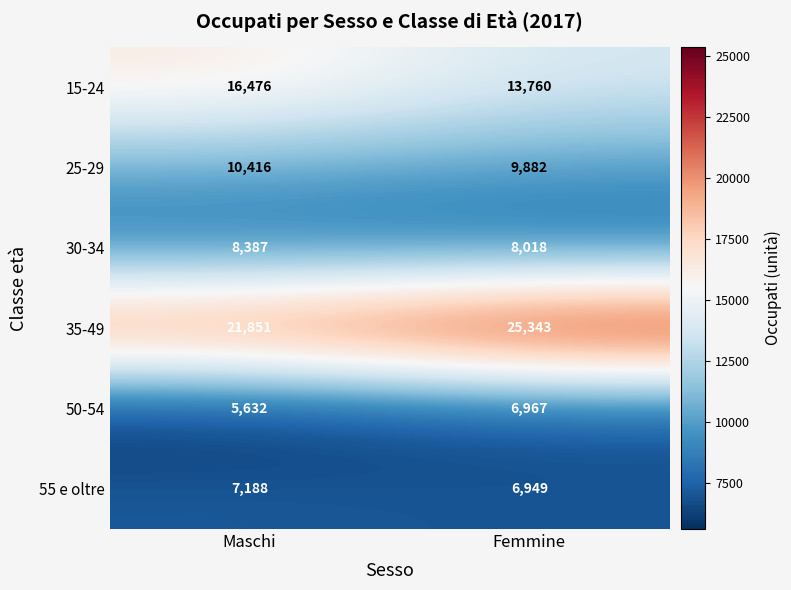

What is the spread (max minus min) of values at Femmine?

18394